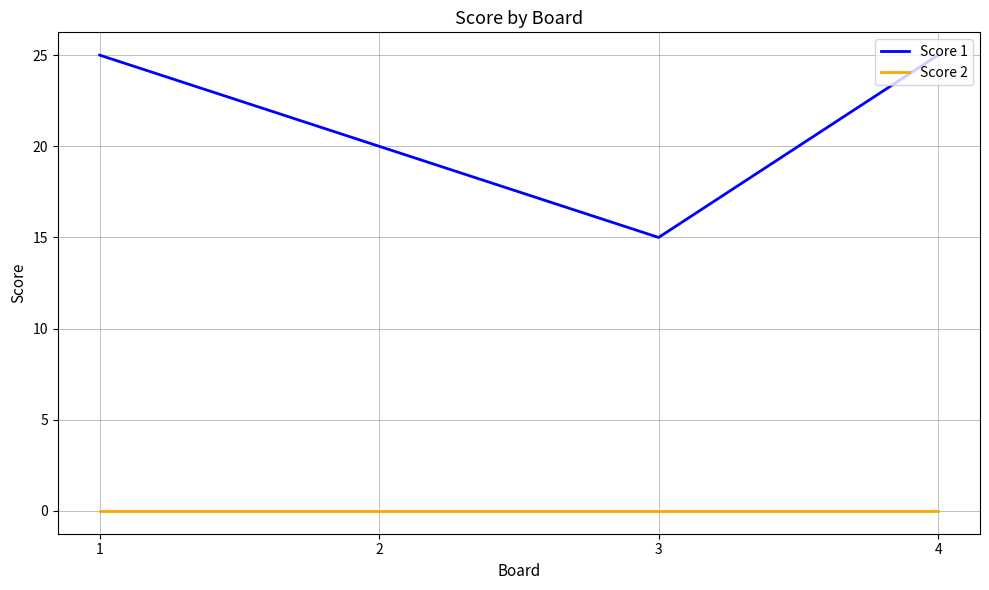

What are all the series names shown in the legend?

Score 1, Score 2